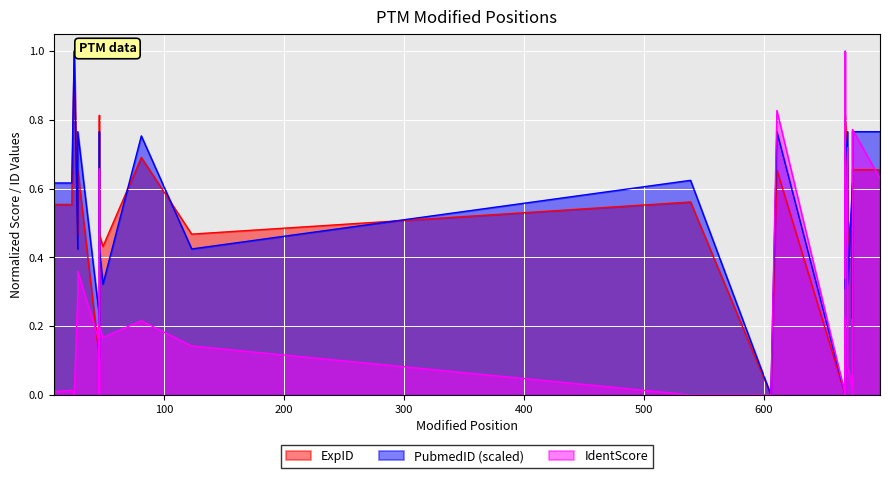

Which series has the largest total across all categories?

PubmedID